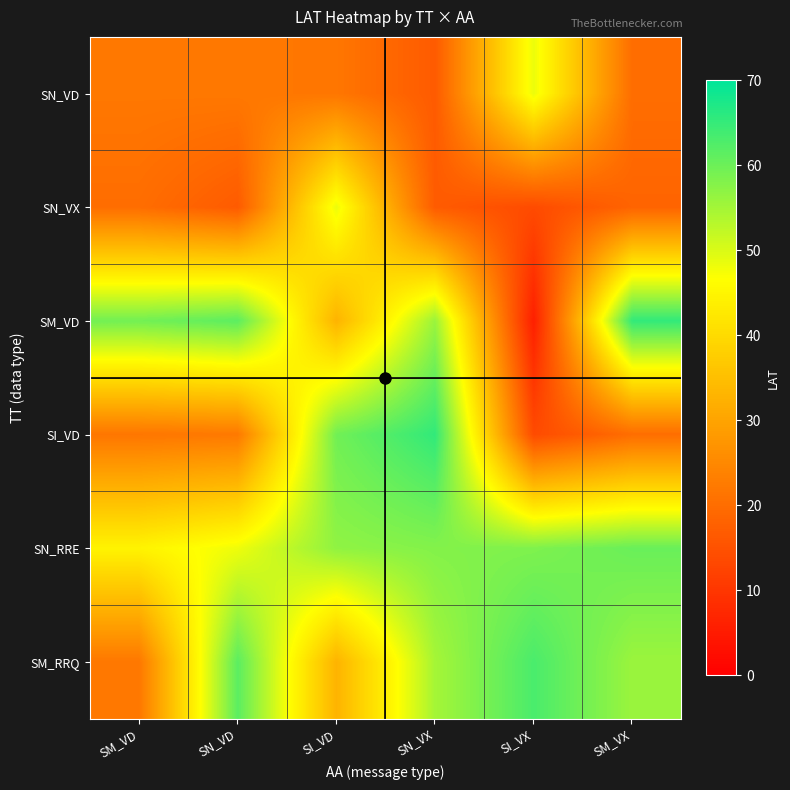

Which series has the largest range (max minus min)?

SM_VD